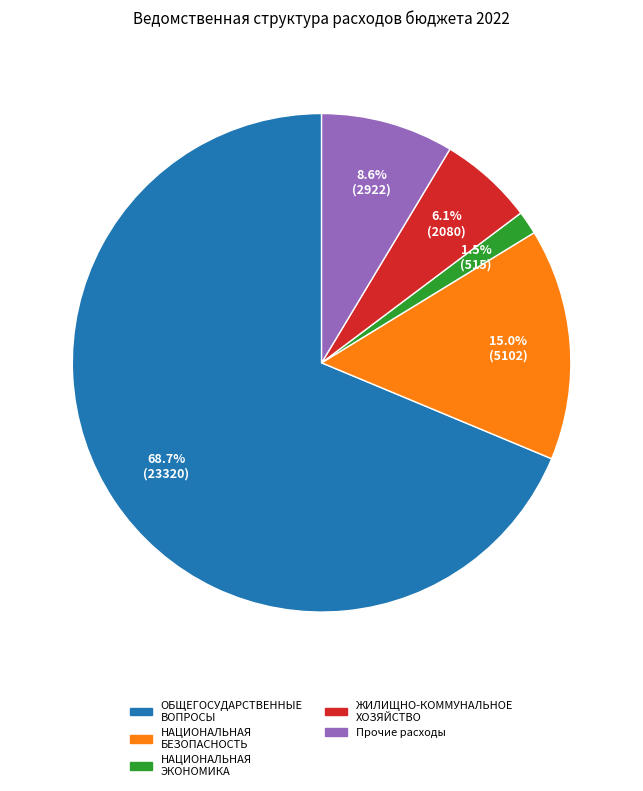

Which slice represents more than half of the pie?

ОБЩЕГОСУДАРСТВЕННЫЕ ВОПРОСЫ